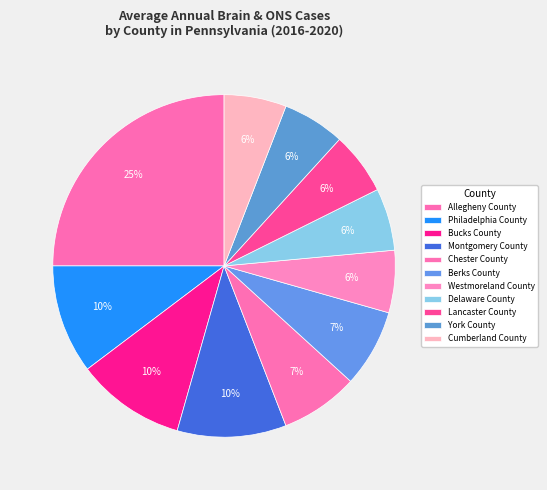

How many slices are in this pie chart?

11